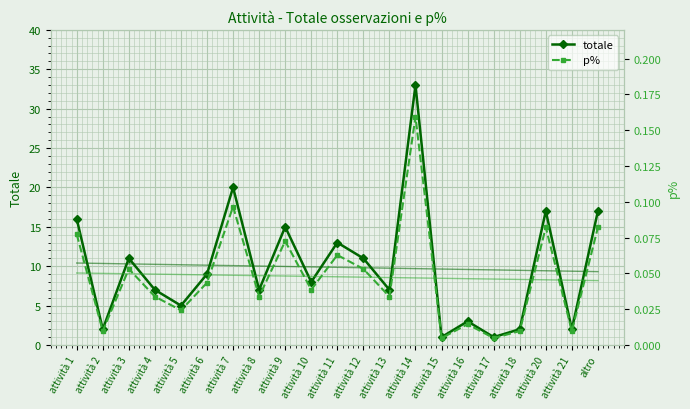

True or false: totale trend has more than 0 points higher than both neighbors.

False